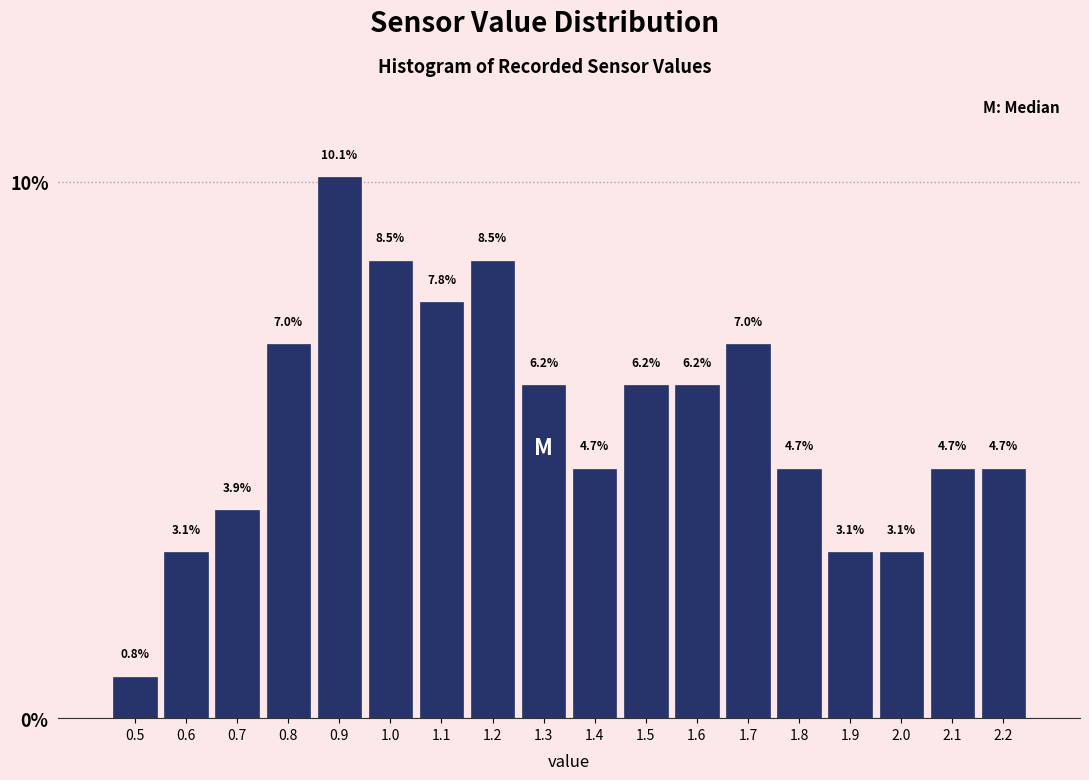

Reading left to right, transcribe this chart: for each bar, give the range it covers on the x-axis and its height.

0.45 to 0.55: 0.8
0.55 to 0.65: 3.1
0.65 to 0.75: 3.9
0.75 to 0.85: 7.0
0.85 to 0.95: 10.1
0.95 to 1.05: 8.5
1.05 to 1.15: 7.8
1.15 to 1.25: 8.5
1.25 to 1.35: 6.2
1.35 to 1.45: 4.7
1.45 to 1.55: 6.2
1.55 to 1.65: 6.2
1.65 to 1.75: 7.0
1.75 to 1.85: 4.7
1.85 to 1.95: 3.1
1.95 to 2.05: 3.1
2.05 to 2.15: 4.7
2.15 to 2.25: 4.7